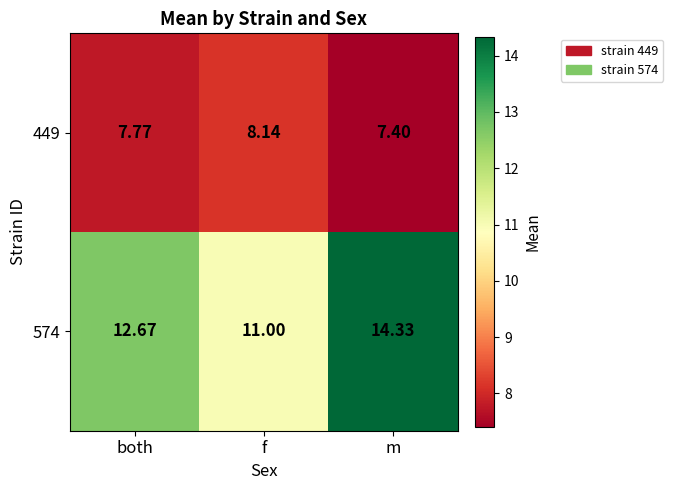

Which label corresponds to the smallest value in the chart?

m